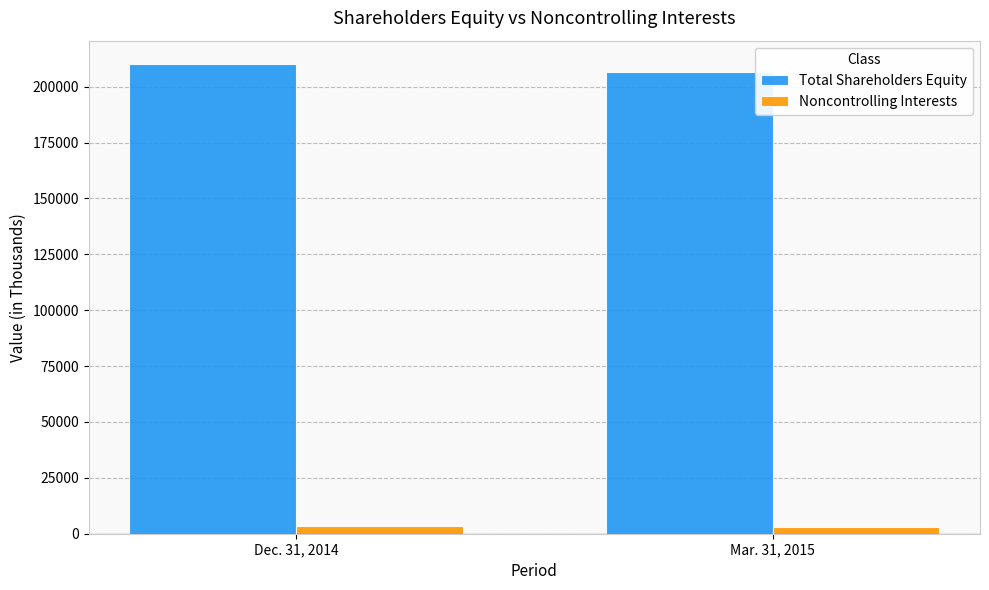

Which series changed the most between Dec. 31, 2014 and Mar. 31, 2015?

Total Shareholders Equity